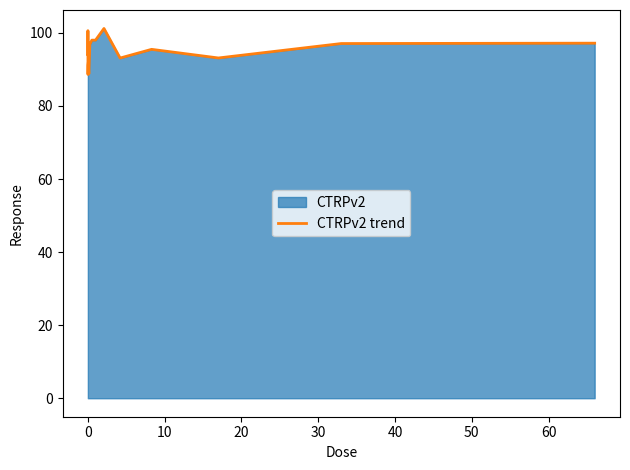

What is the minimum value shown in the chart?

88.6